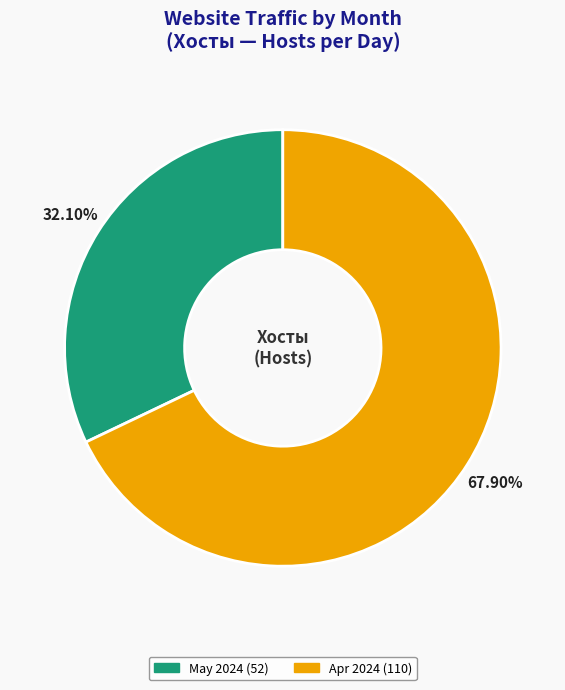

Is there any slice that represents more than half of the pie?

Yes